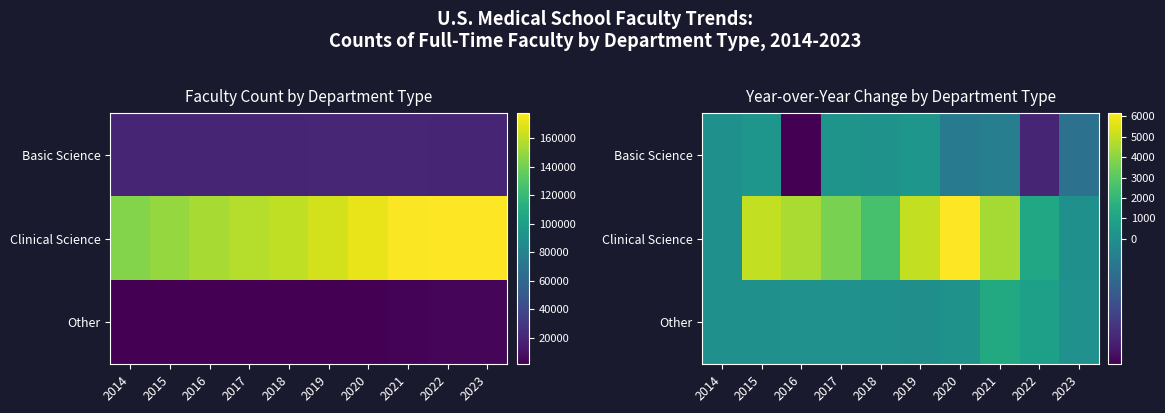

What is the spread (max minus min) of values at 2015?

4995